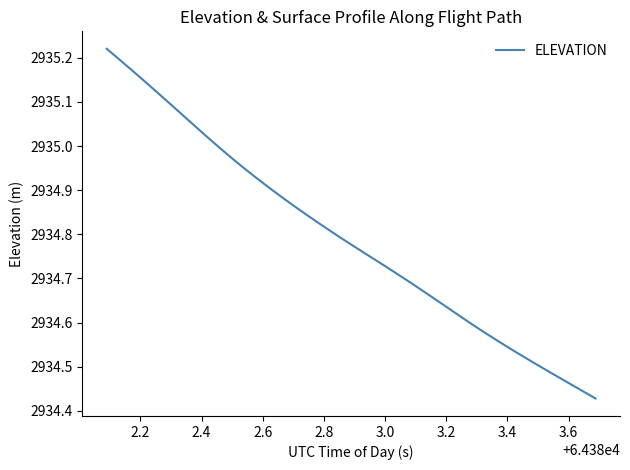

What is the difference between the maximum and minimum values?

0.8